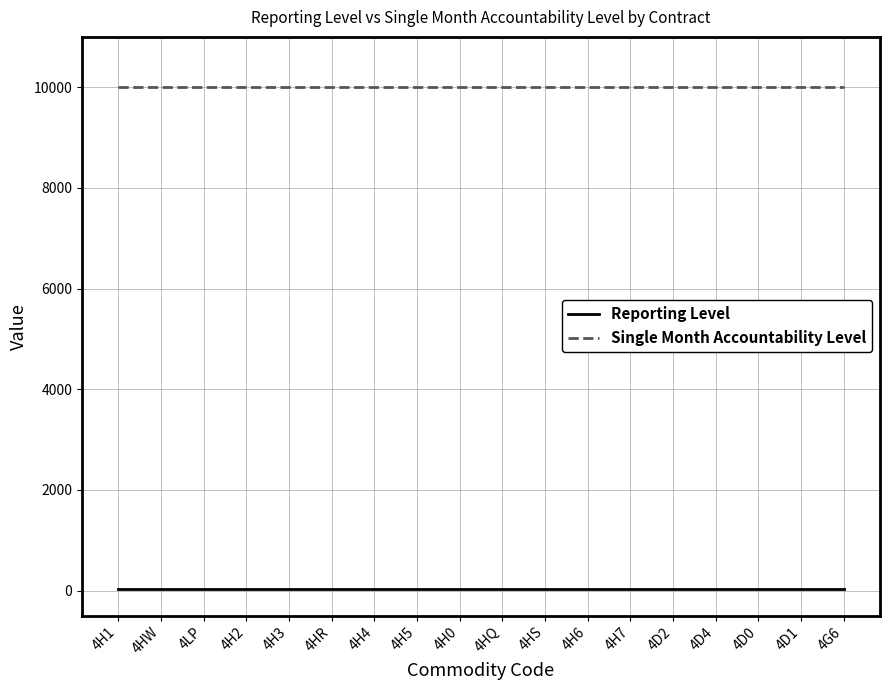

The value of Single Month Accountability Level at 4G6 is 10000. True or false?

True